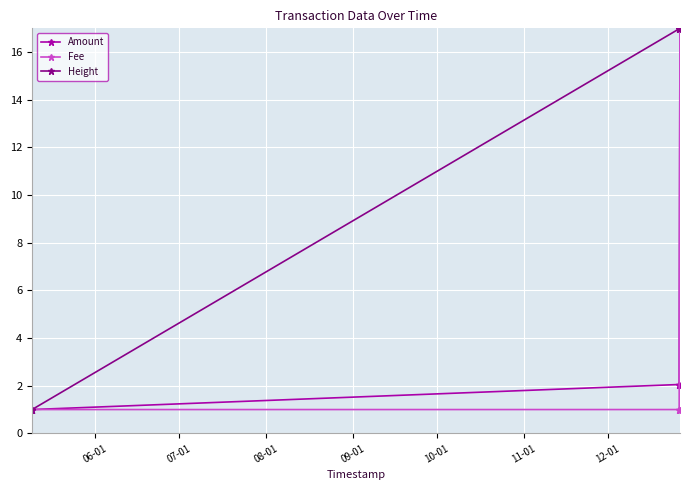

How many lines are shown in the chart?

3